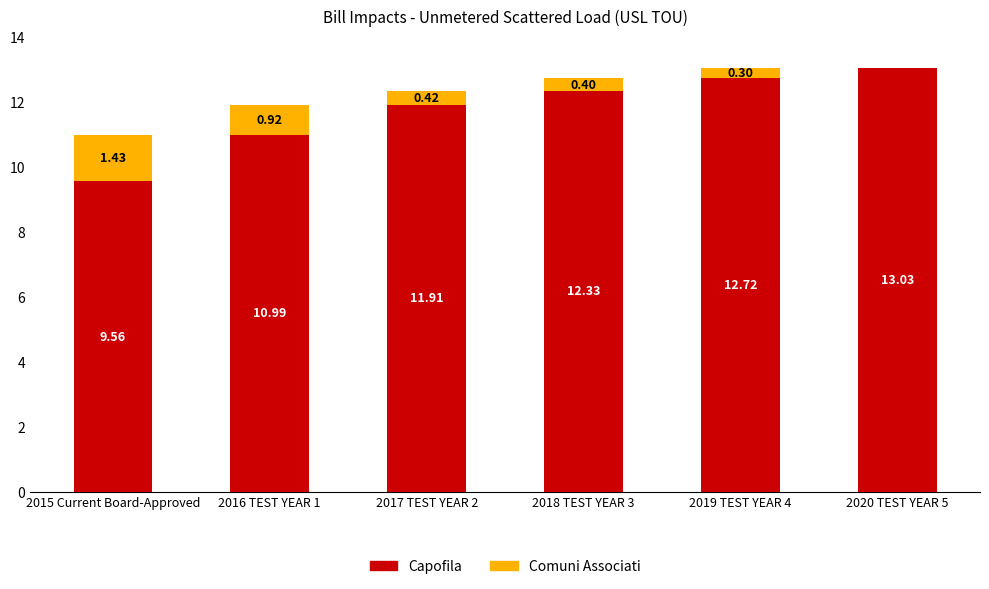

The value of Capofila at 2017 TEST YEAR 2 is 11.9. True or false?

True